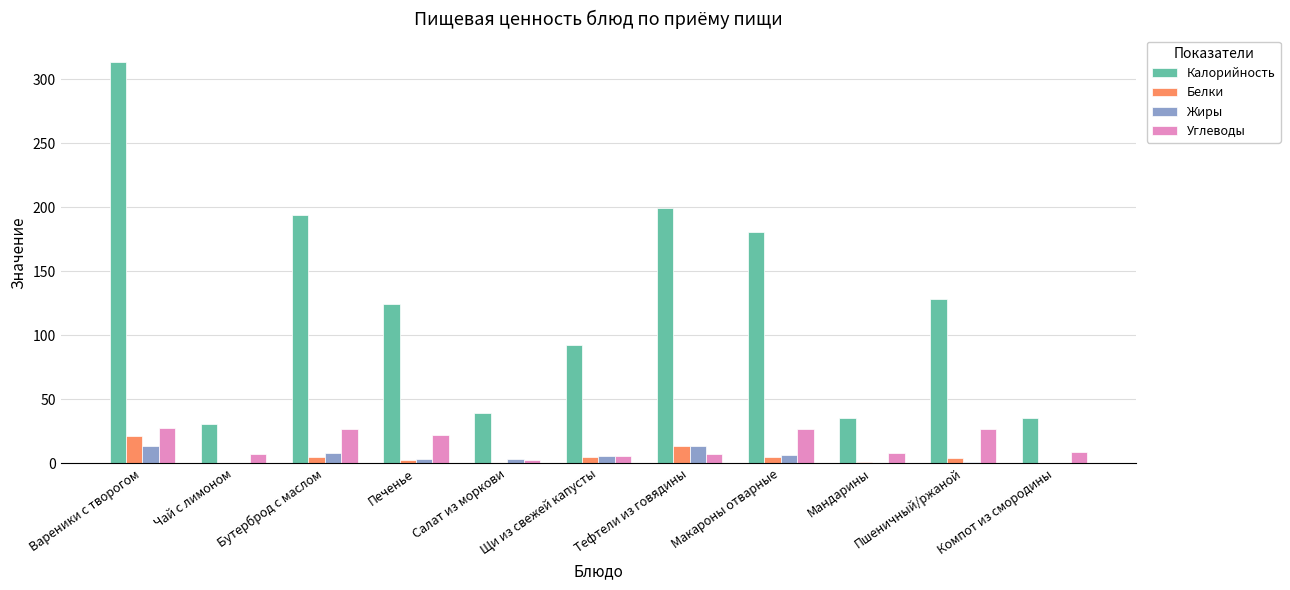

The Жиры series shows 13.2 at Тефтели из говядины. True or false?

True